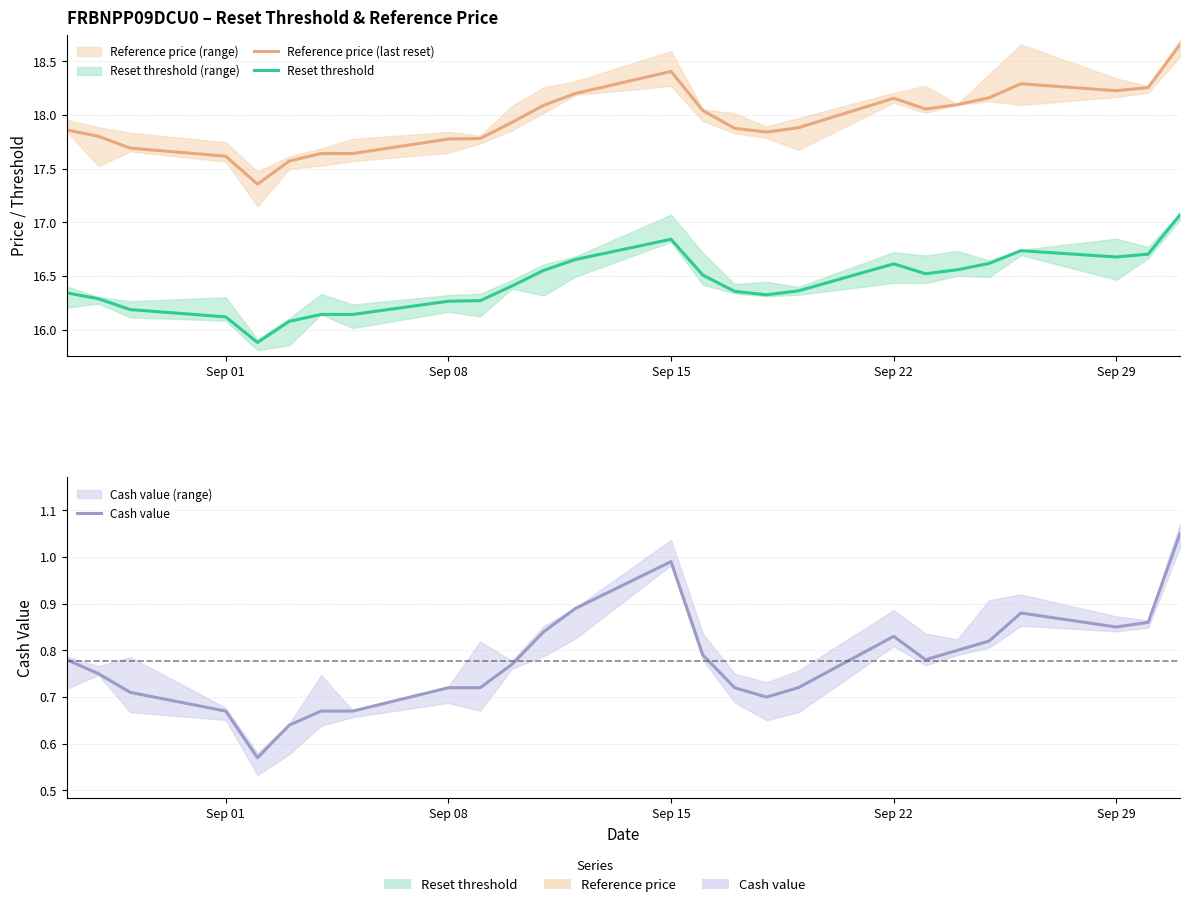

The value of Reference price (last reset) at 17 is 5.7. True or false?

False